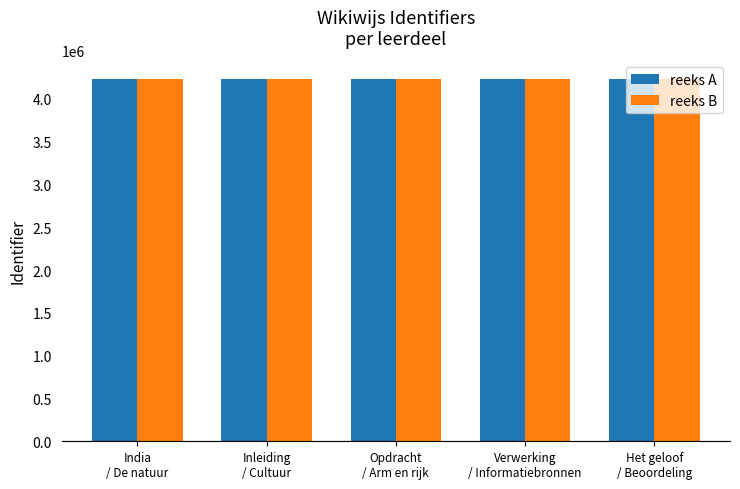

What is the average value of the reeks A series?

4235289